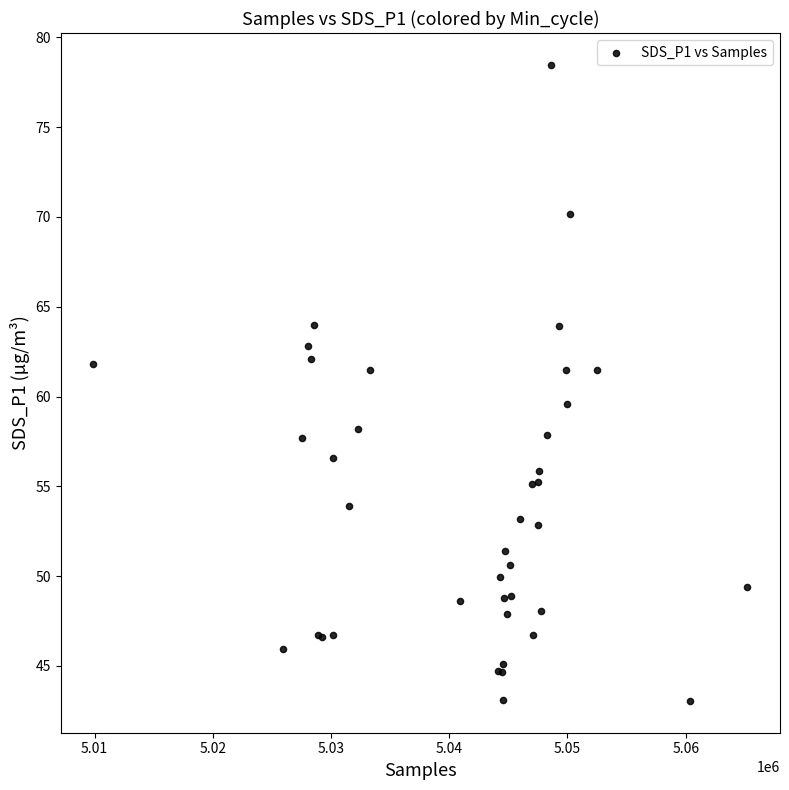

What Y value in the scatter plot is closest to 60?

59.6